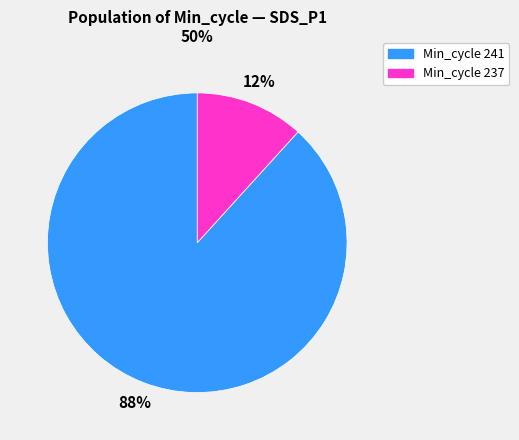

To the nearest percent, what is the average slice percentage?

50%